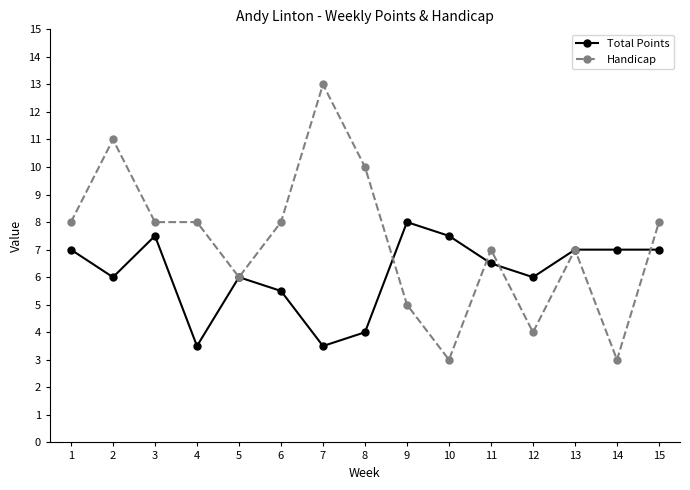

What is the difference between the highest and lowest values at 11?

0.5